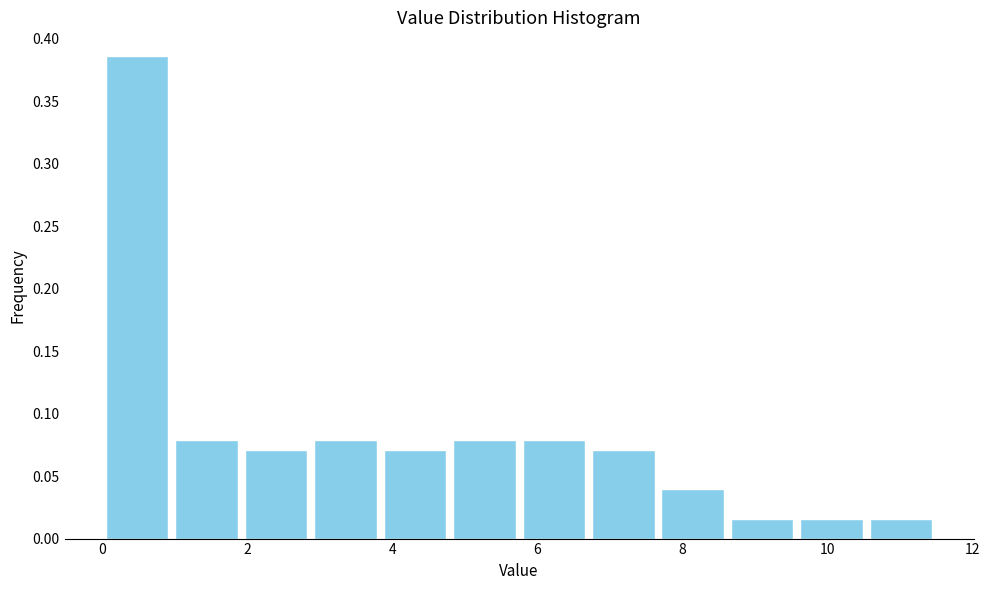

Which range on the x-axis has the tallest bar?

0.0 to 1.0